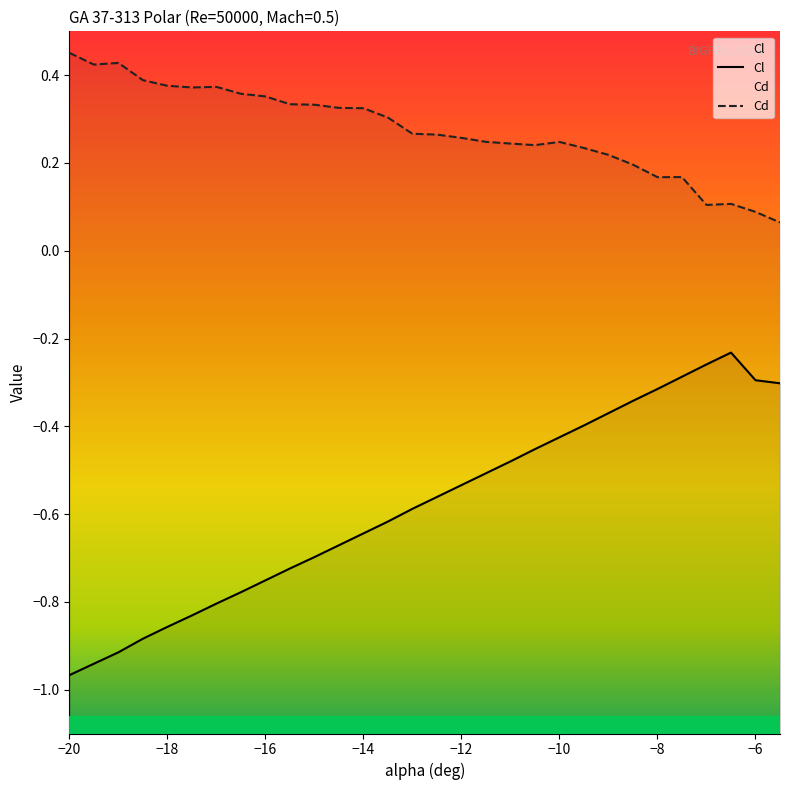

True or false: Cl and Cd cross at least once.

False